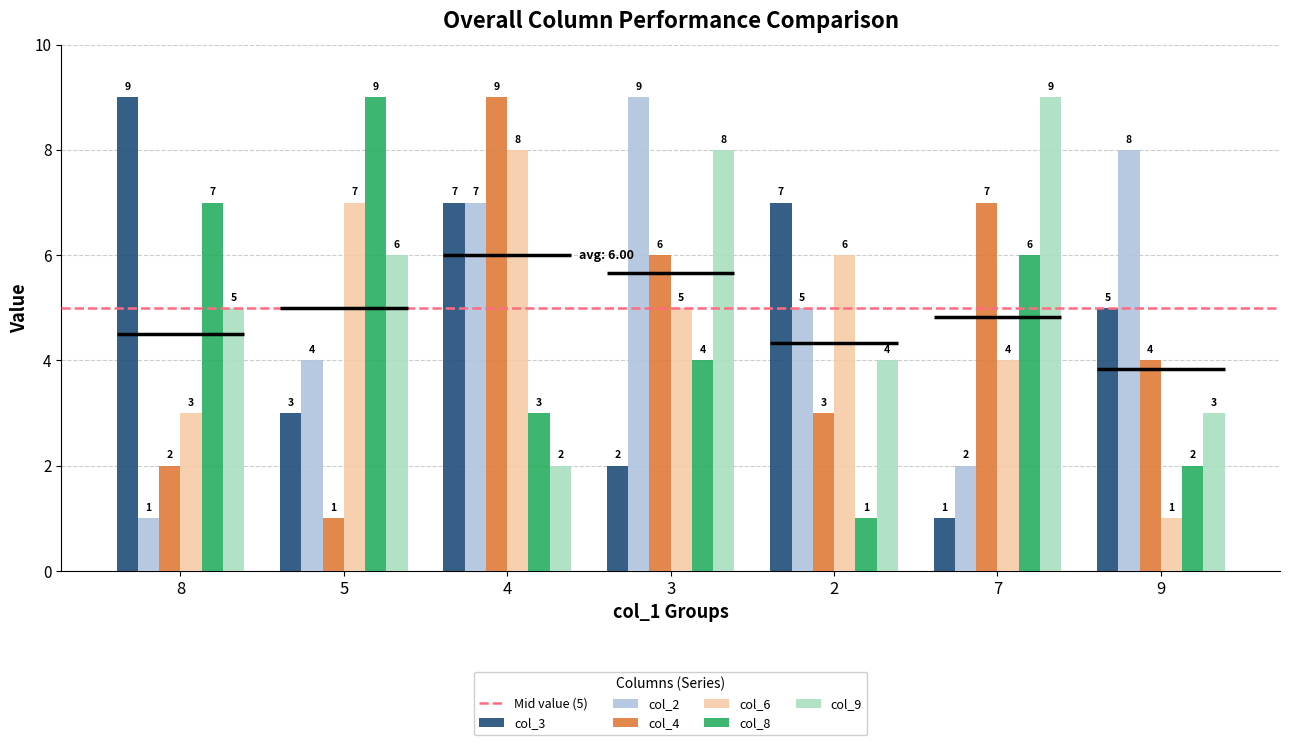

What is the value of the col_3 bar at the 2nd from the left?

3